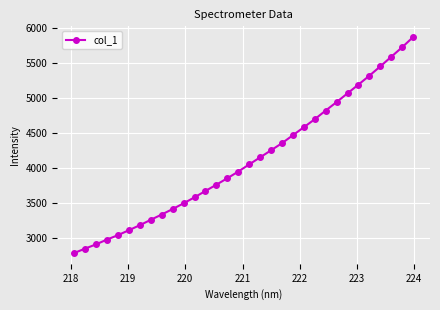

Does the chart have visible grid lines?

Yes